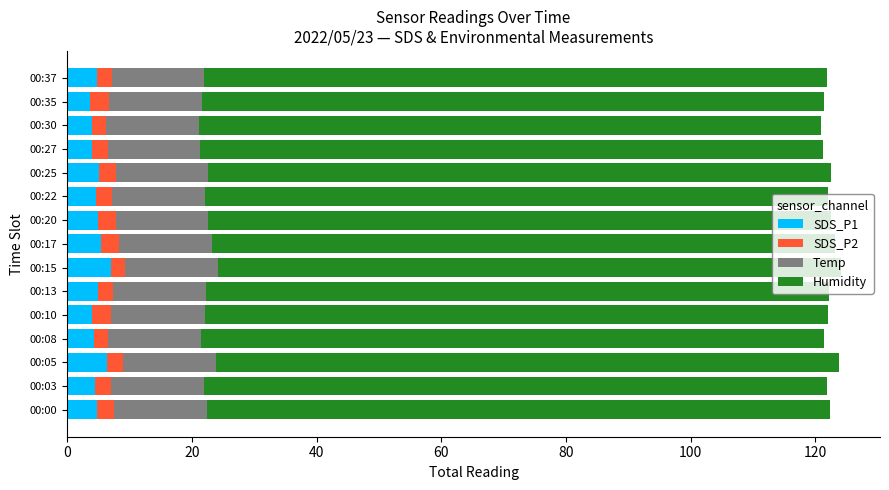

What is the total value across all series at 00:17?

123.1